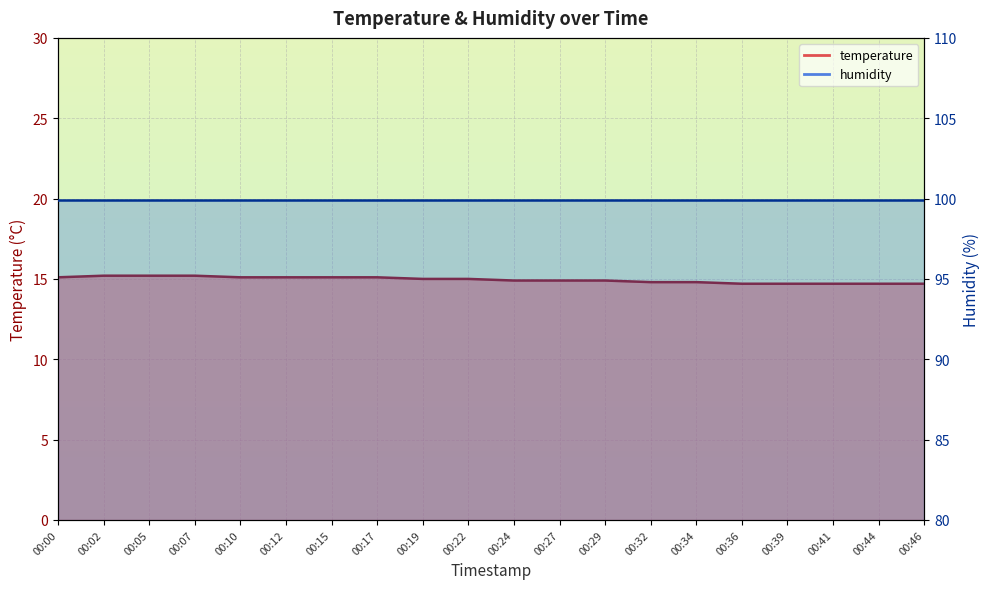

What is the difference between the second highest and second lowest values?

0.5